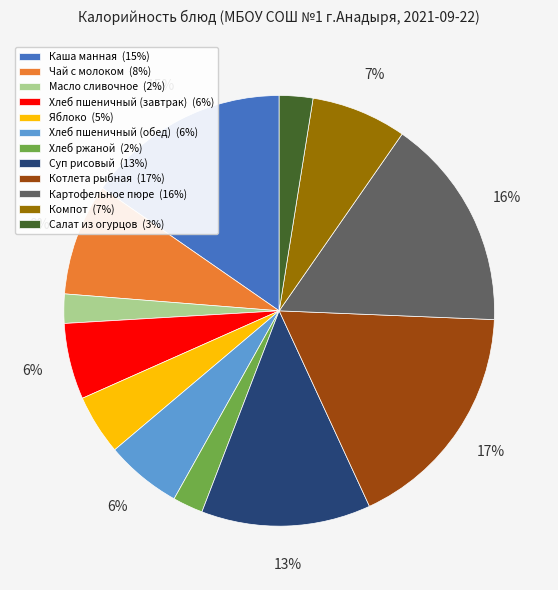

What is the largest slice in the pie chart?

Котлета рыбная